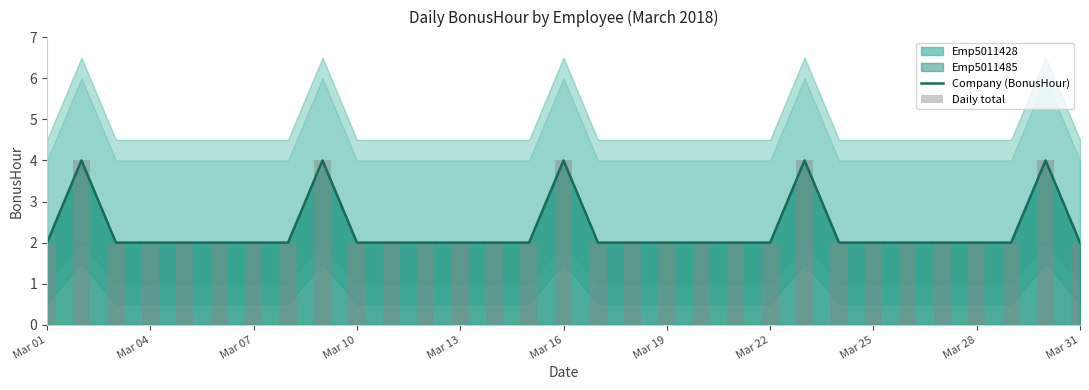

What is the difference between the maximum and minimum values in the Daily total series?

2